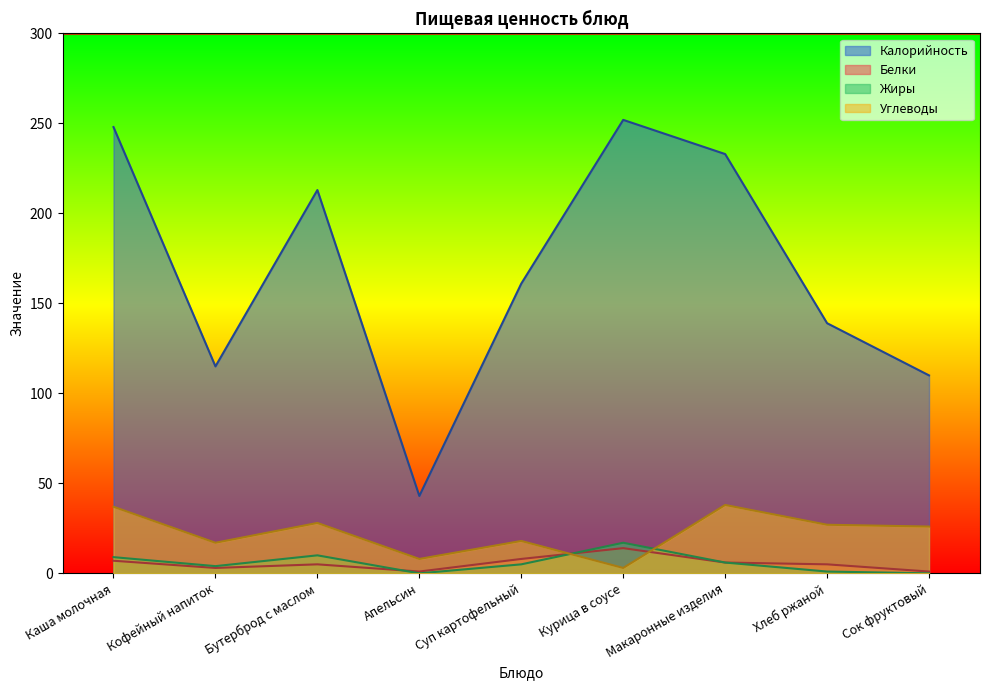

Does the chart display data point markers on the line(s)?

No